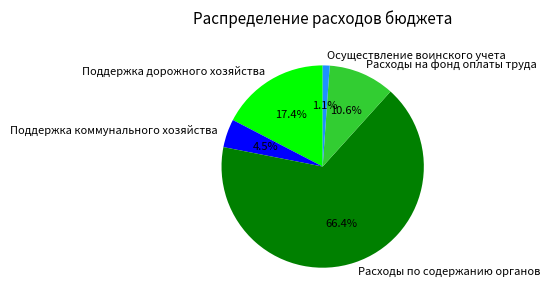

What percentage is the Расходы на фонд оплаты труда slice, to the nearest percent?

11%